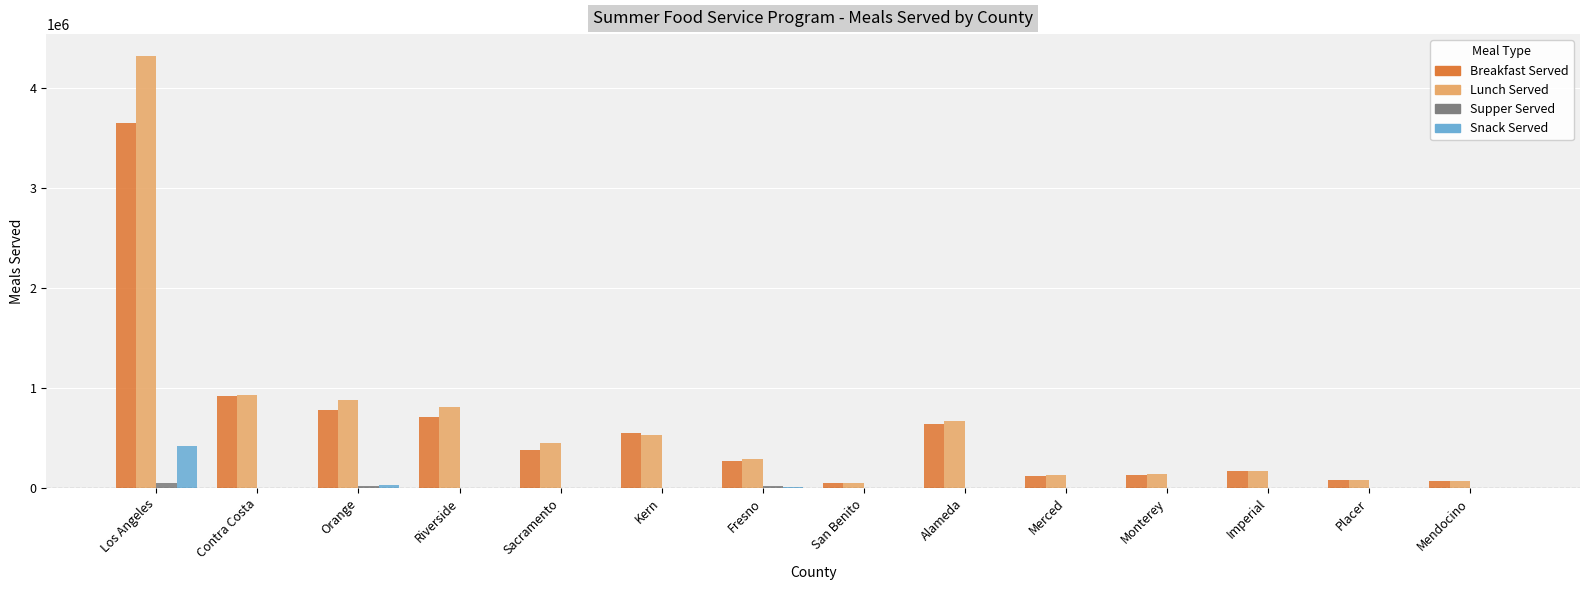

Where does the Breakfast Served series first go above 379489?

Los Angeles